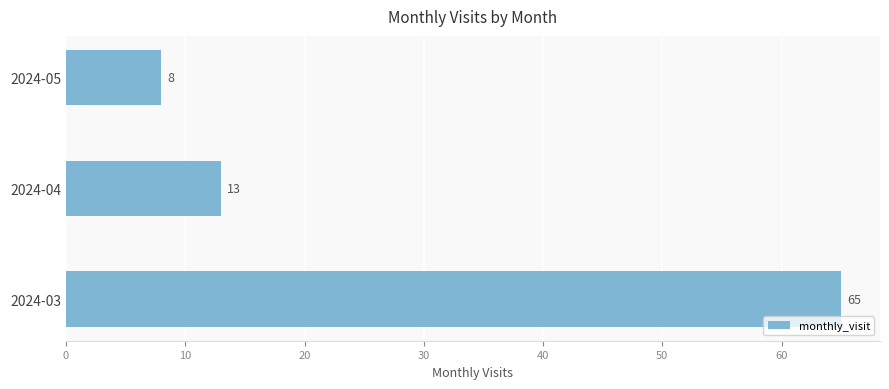

Between 2024-04 and 2024-03, which is larger?

2024-03